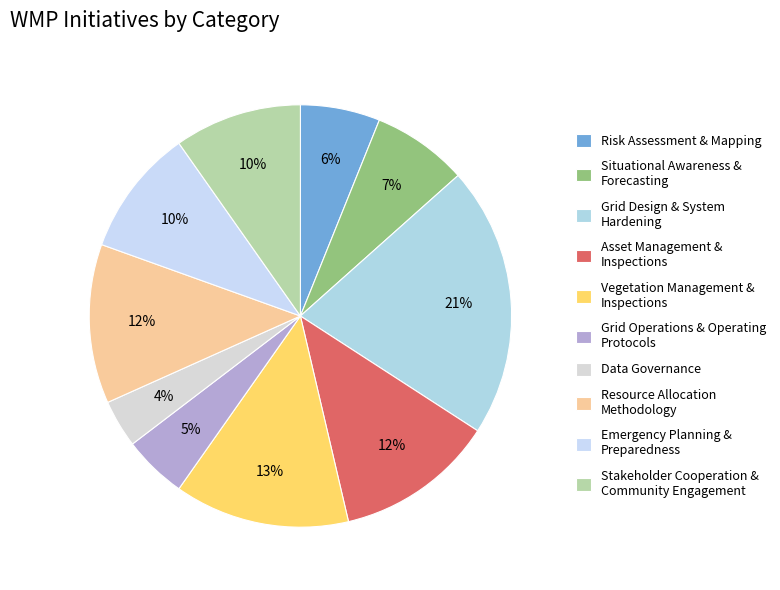

Rank the categories by value from lowest to highest.

Data Governance, Grid Operations & Operating Protocols, Risk Assessment & Mapping, Situational Awareness & Forecasting, Emergency Planning & Preparedness, Stakeholder Cooperation & Community Engagement, Asset Management & Inspections, Resource Allocation Methodology, Vegetation Management & Inspections, Grid Design & System Hardening